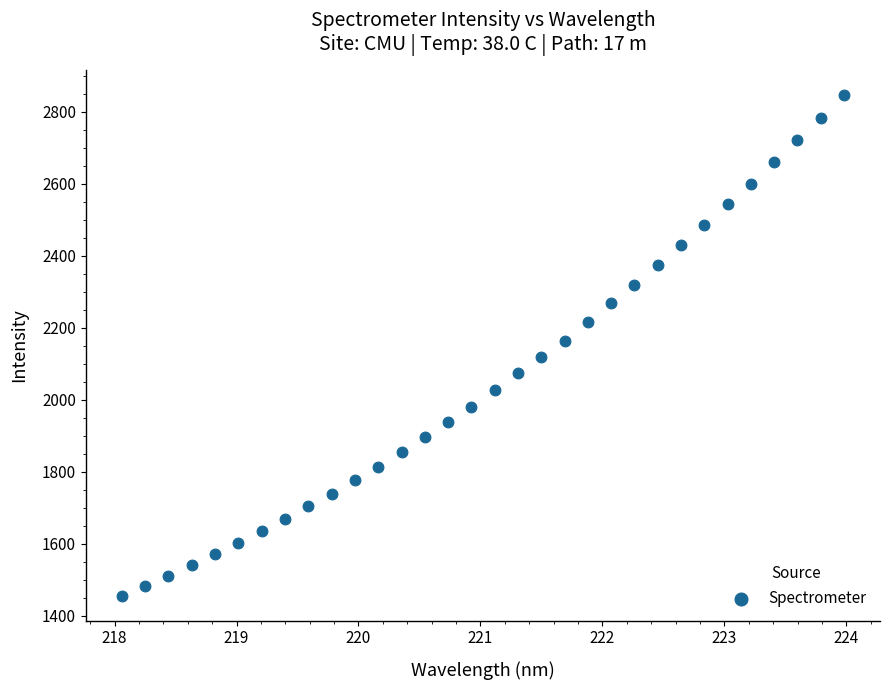

What is the range of Y values (max minus min)?

1392.7